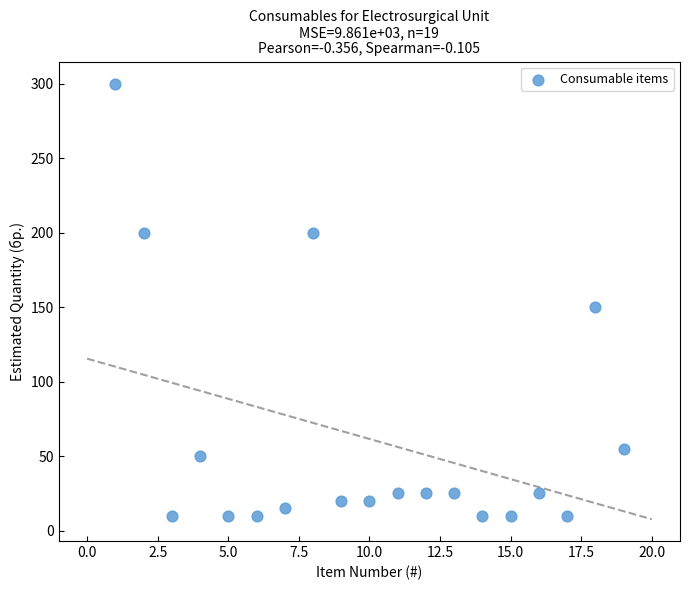

What is the range of X values (max minus min)?

18